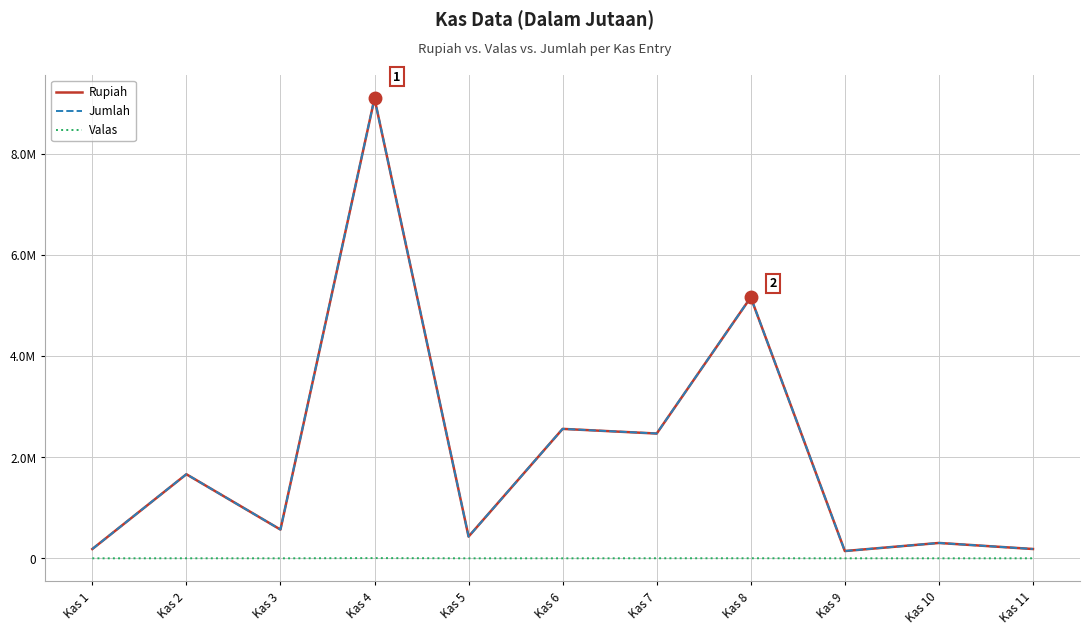

What are all the series names shown in the legend?

Rupiah, Jumlah, Valas